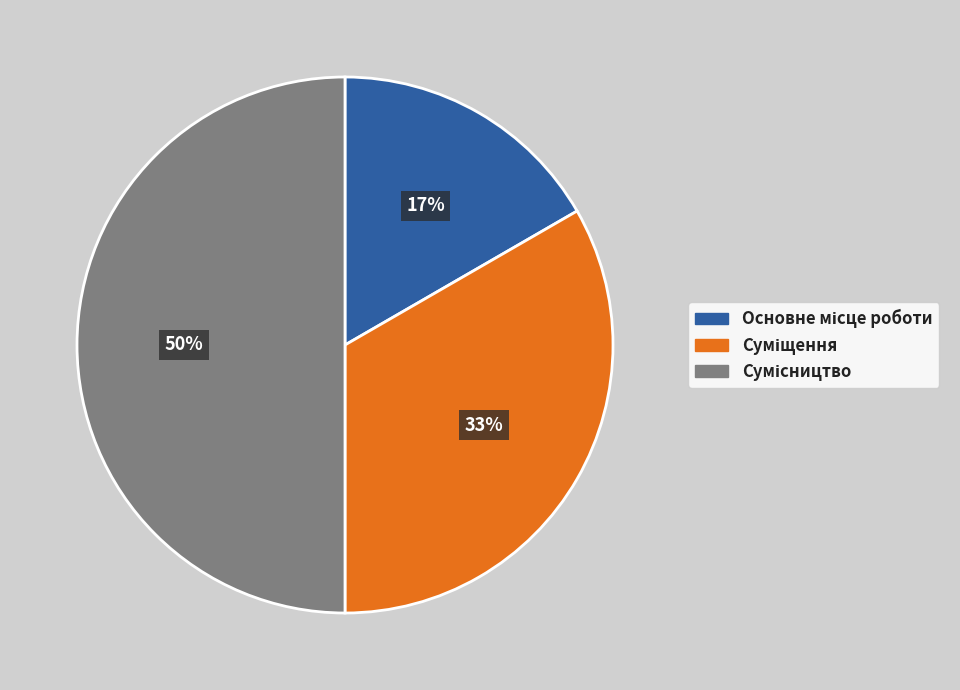

To the nearest percent, what is the average slice percentage?

33%